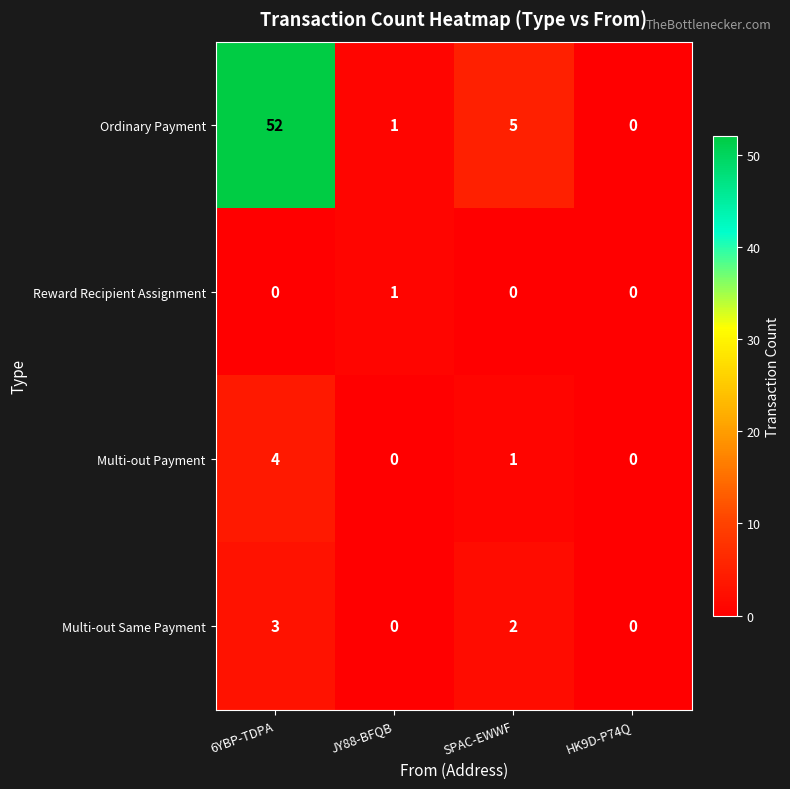

Rank the series at 6YBP-TDPA from lowest to highest value.

Reward Recipient Assignment, Multi-out Same Payment, Multi-out Payment, Ordinary Payment